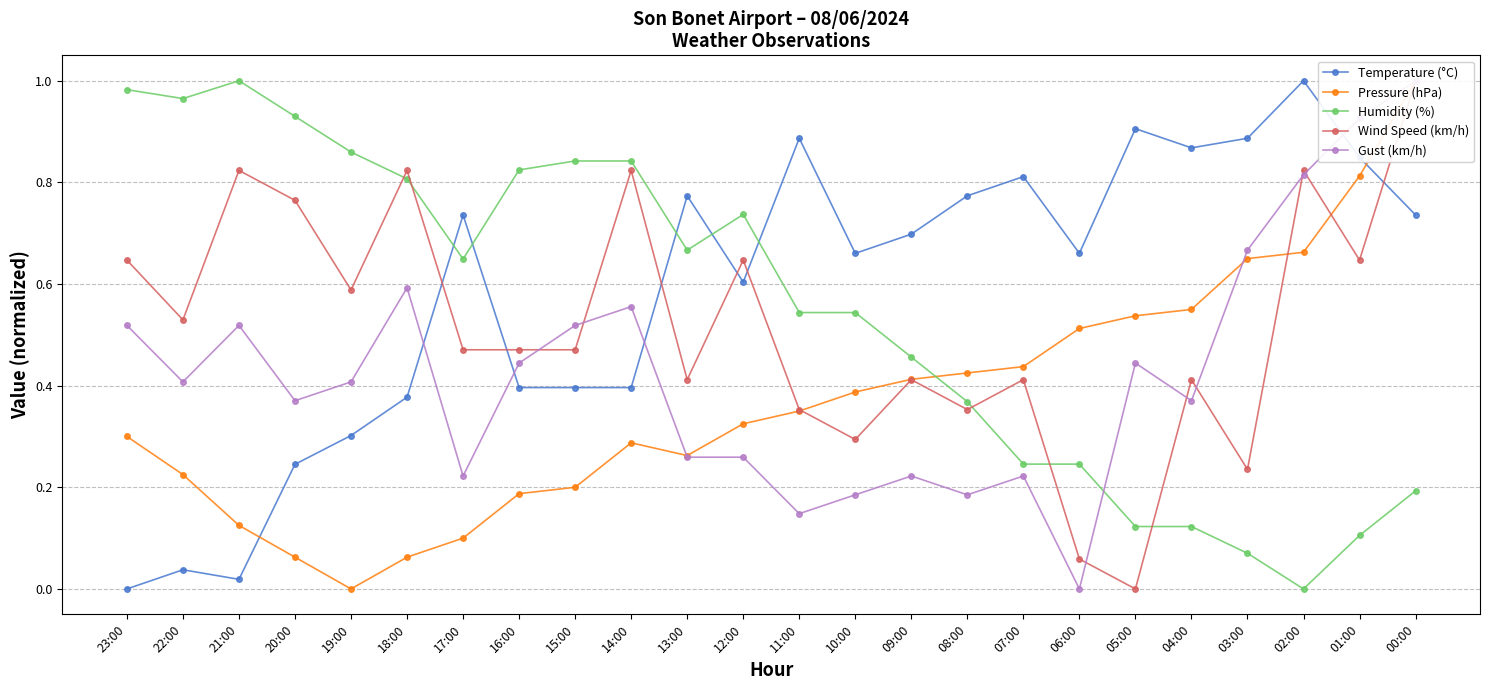

How many lines are shown in the chart?

5